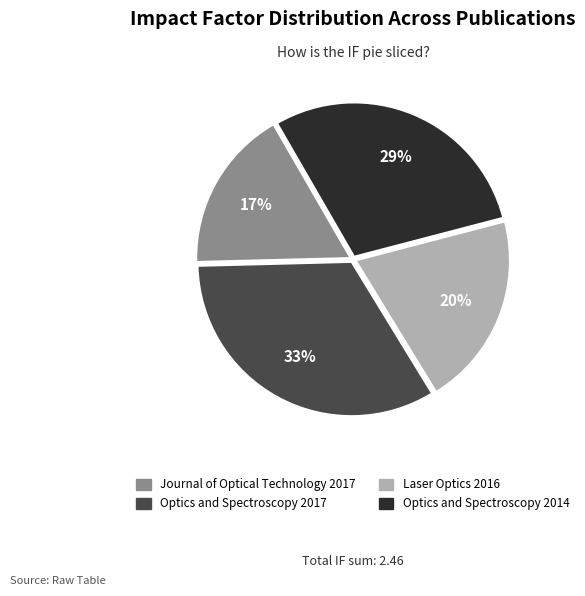

How many slices are in this pie chart?

4